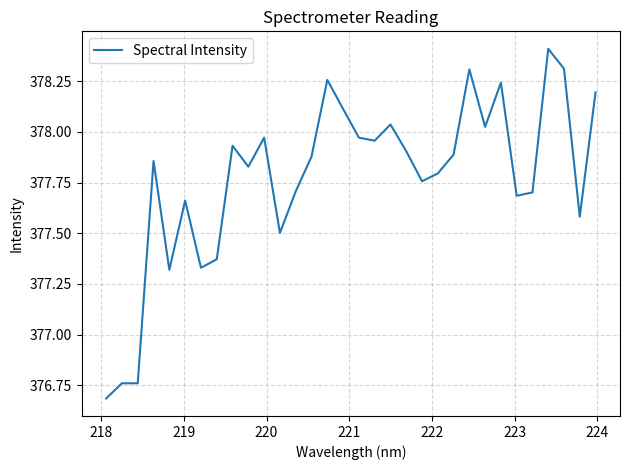

What is the greatest value displayed?

378.4